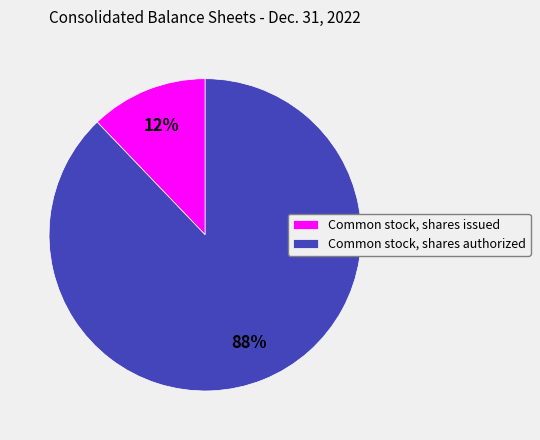

To the nearest percent, what portion does Common stock, shares authorized represent?

88%